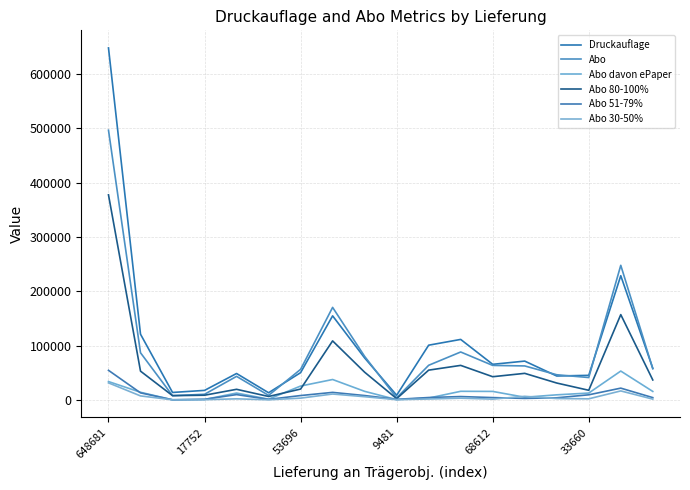

How many interior local peaks does the Abo 80-100% series have?

5